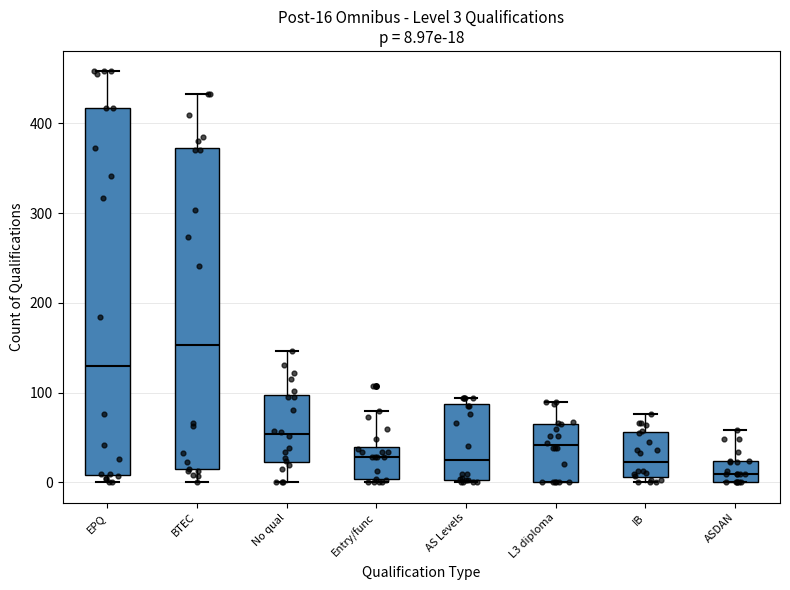

Which box has the highest median line?

BTEC